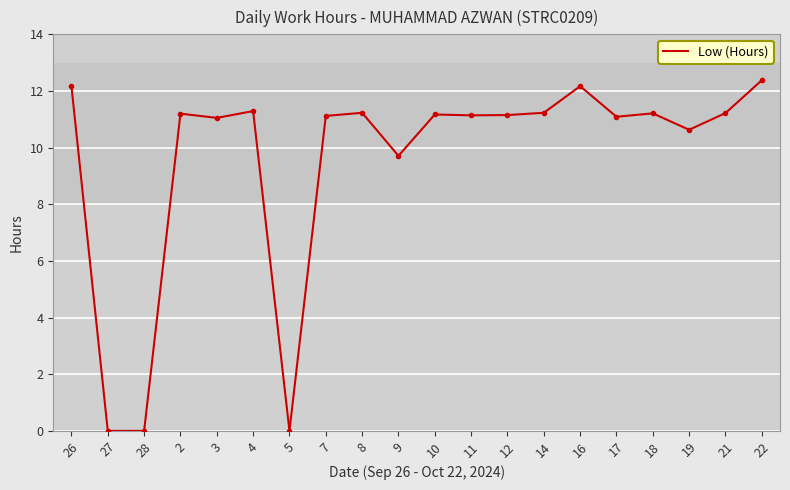

At which label is the value closest to 6?

9